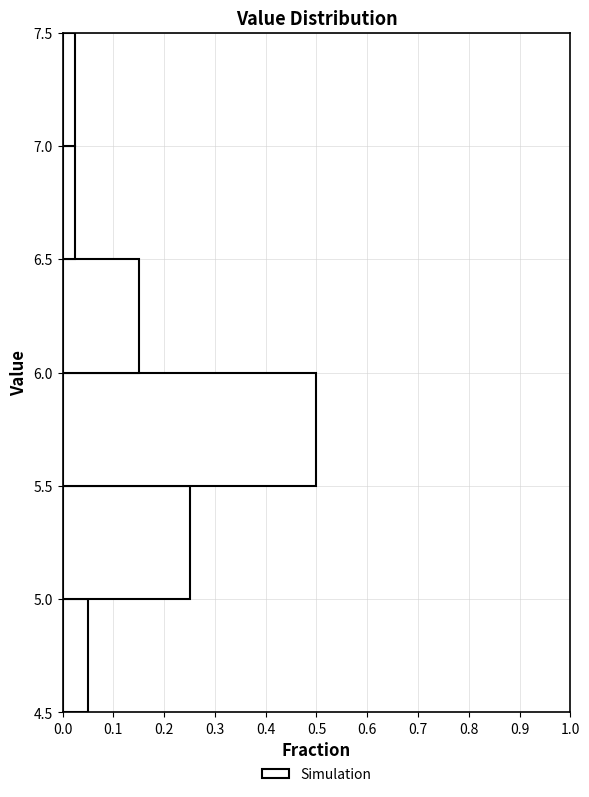

Reading bottom to top, list every bar in this chart as the range it spans on the y-axis followed by its length. The values are not printed on the chart, so give them approximately, as read against the axis.

4.5 to 5.0: 0.05
5.0 to 5.5: 0.25
5.5 to 6.0: 0.50
6.0 to 6.5: 0.15
6.5 to 7.0: 0.03
7.0 to 7.5: 0.03